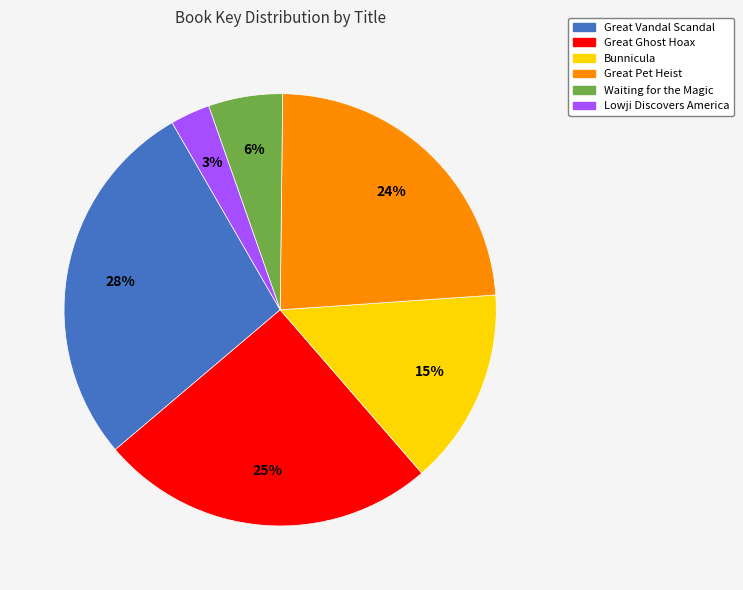

Rank the categories by value from highest to lowest.

Great Vandal Scandal, Great Ghost Hoax, Great Pet Heist, Bunnicula, Waiting for the Magic, Lowji Discovers America